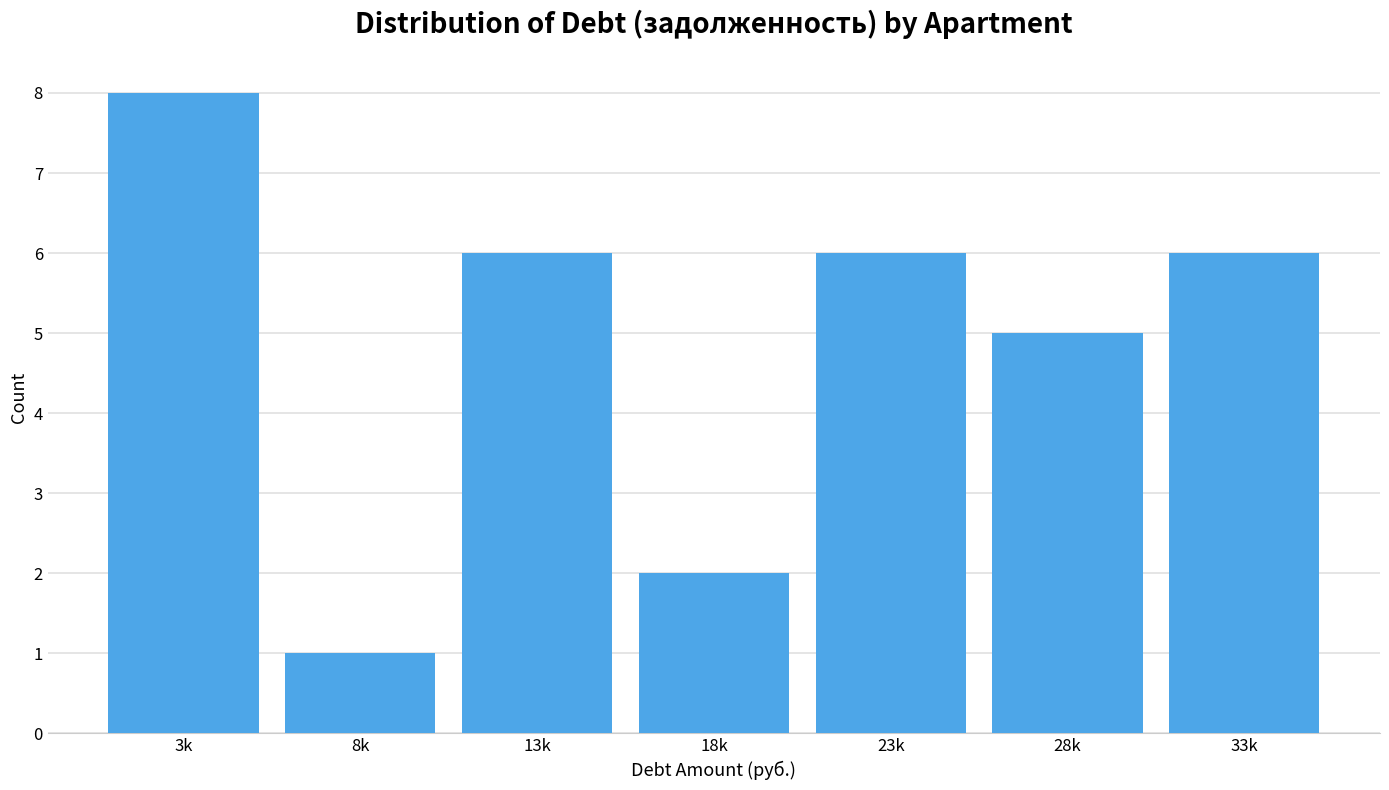

Reading left to right, transcribe all the data shown in this chart.

8	1	6	2	6	5	6